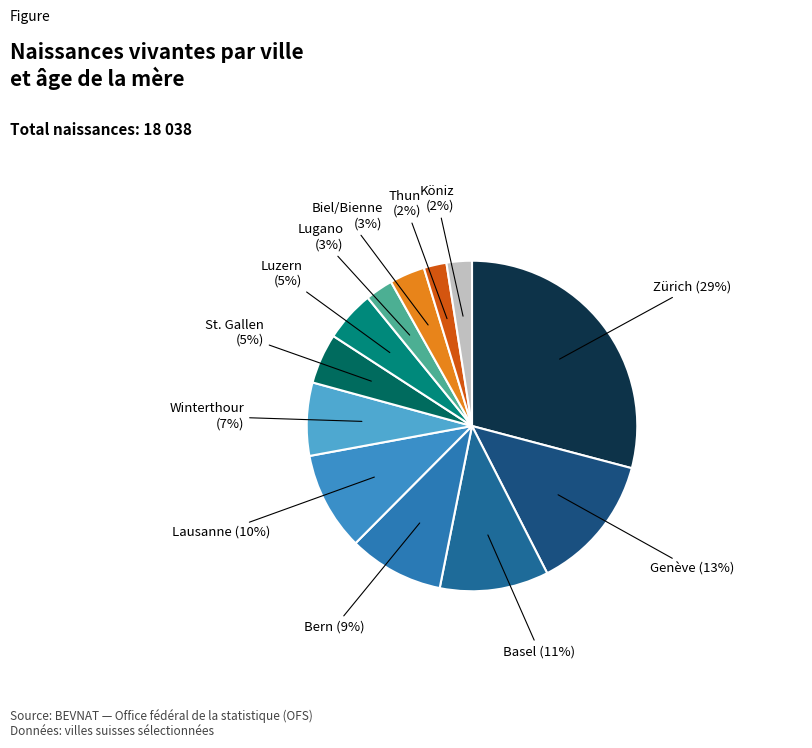

To the nearest percent, what is the average slice percentage?

8%